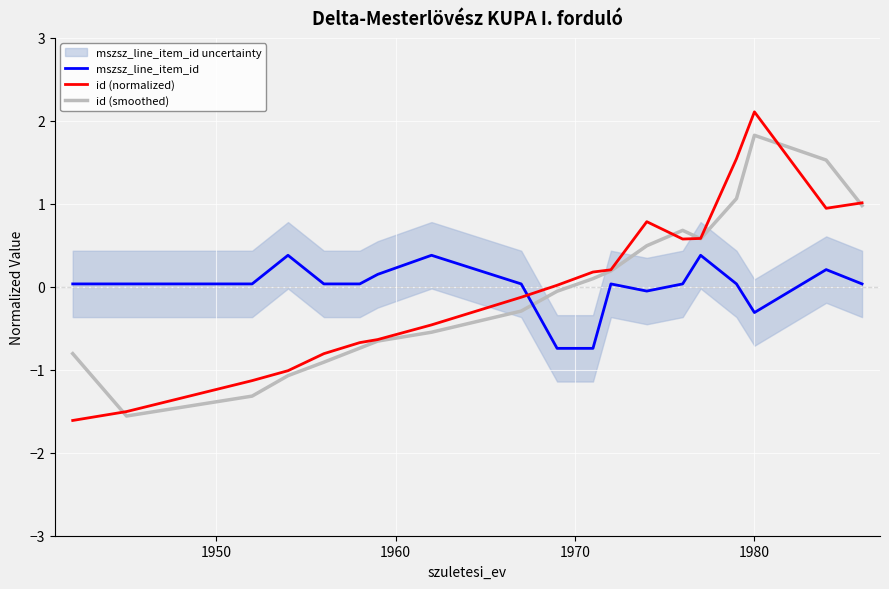

True or false: id (smoothed) and mszsz_line_item_id cross at least once.

True